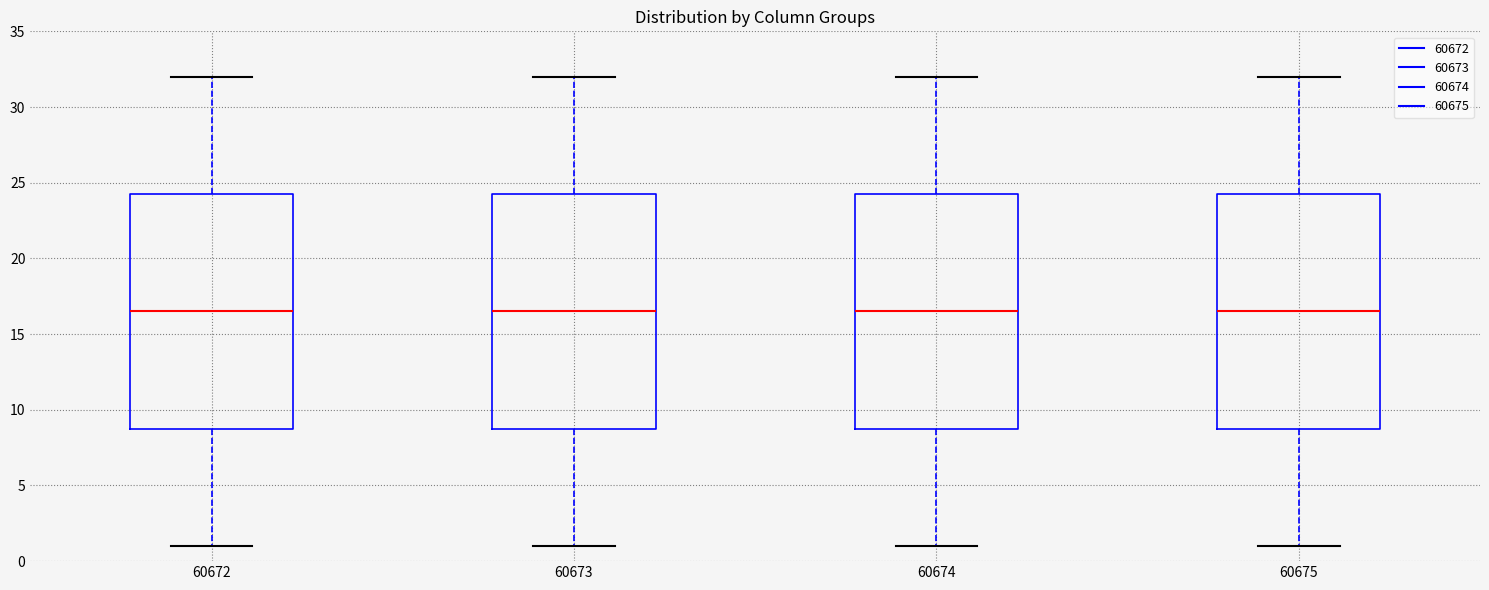

Reading left to right, transcribe this box plot: for each box, give where its median line is, the range the box spans, and where its two whiskers end, as read against the y-axis. The values are not printed on the chart, so give them approximately, as read against the axis.

60672: median 16.5, box 9.0 to 24.5, whiskers 1.0 to 32.0
60673: median 16.5, box 9.0 to 24.5, whiskers 1.0 to 32.0
60674: median 16.5, box 9.0 to 24.5, whiskers 1.0 to 32.0
60675: median 16.5, box 9.0 to 24.5, whiskers 1.0 to 32.0